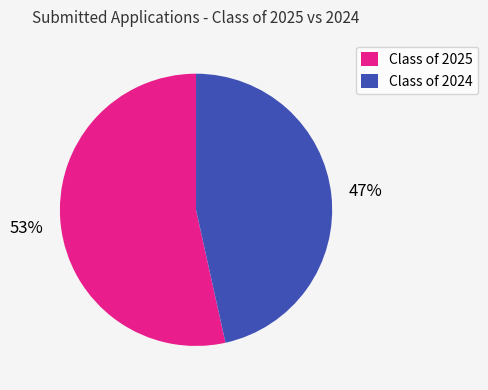

How many slices are in this pie chart?

2